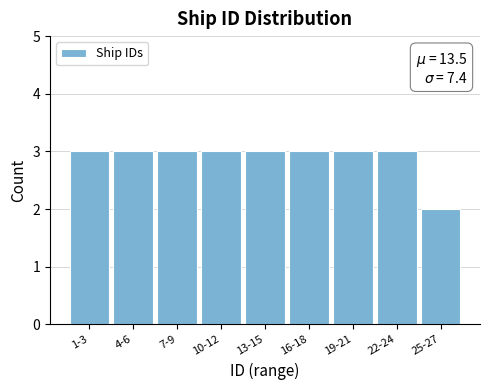

Reading left to right, what are all the values shown in this chart?

3	3	3	3	3	3	3	3	2